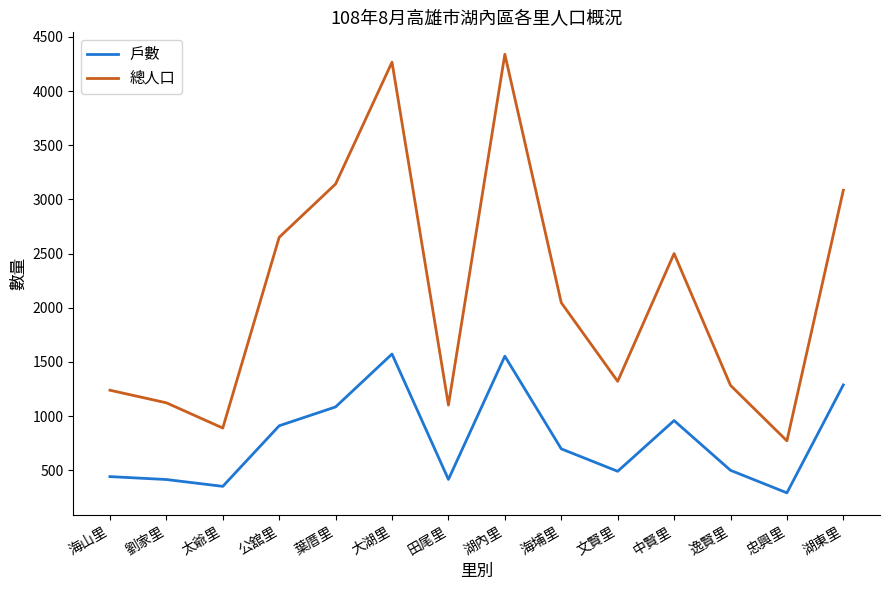

What is the sum of all 戶數 values?

10975